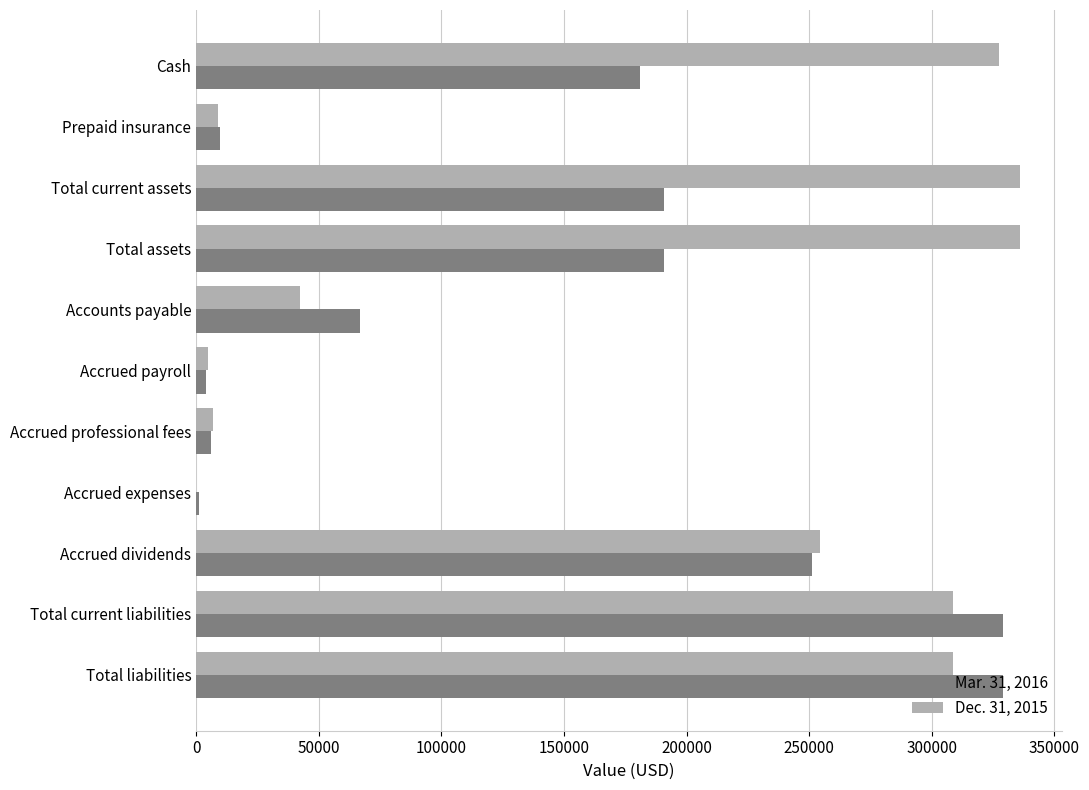

True or false: Mar. 31, 2016 has a value of 100565 at Accounts payable.

False